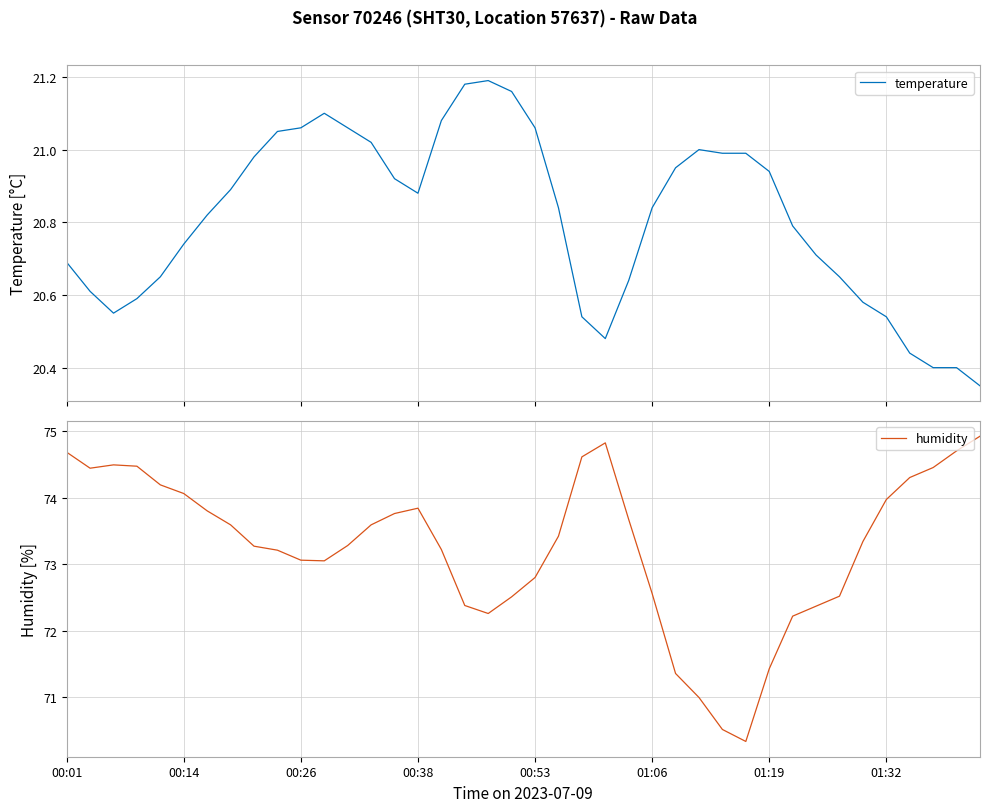

List the series in order of their peak value, lowest first.

temperature, humidity